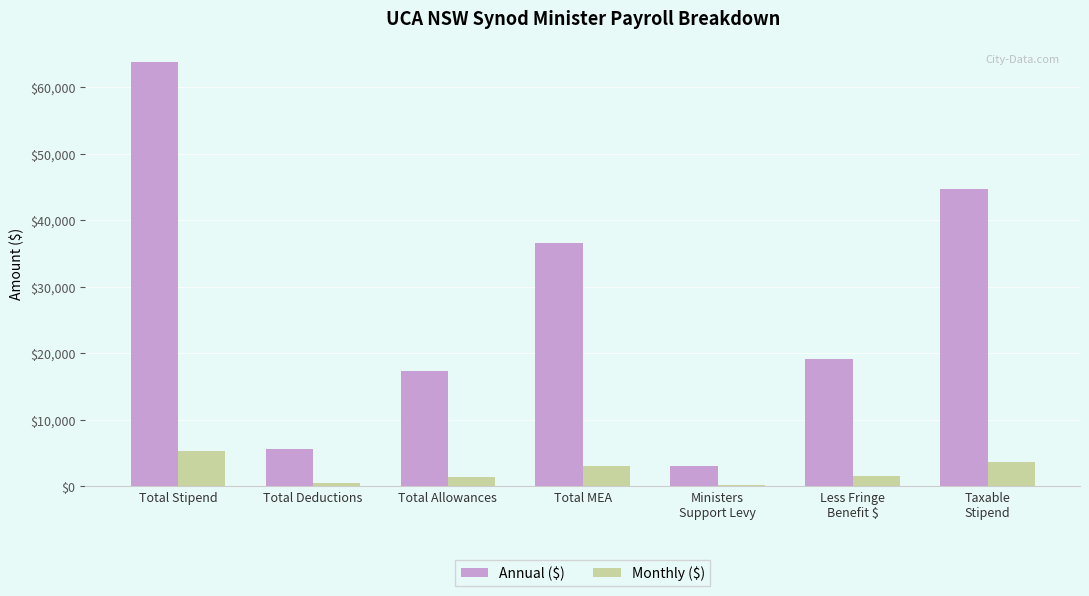

Where is Annual ($) nearest to the value 33388?

Total MEA